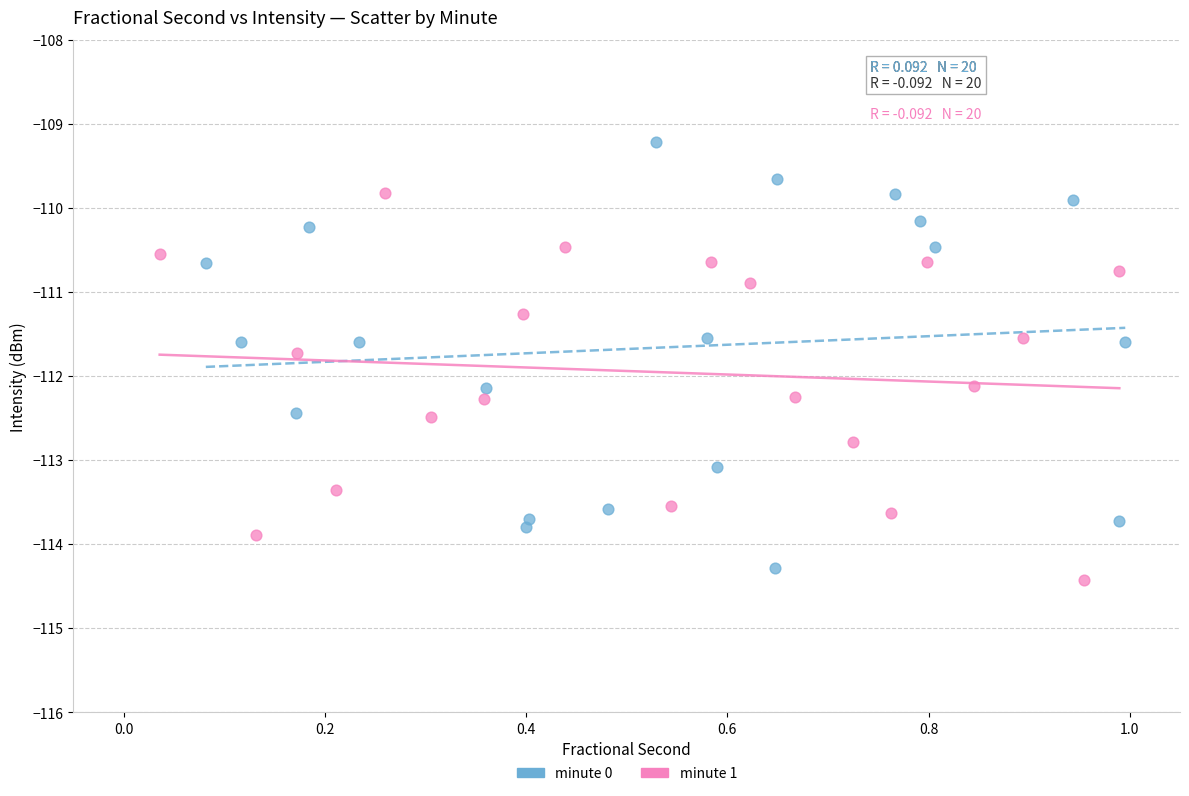

Which series has the widest spread of Y values?

minute 0